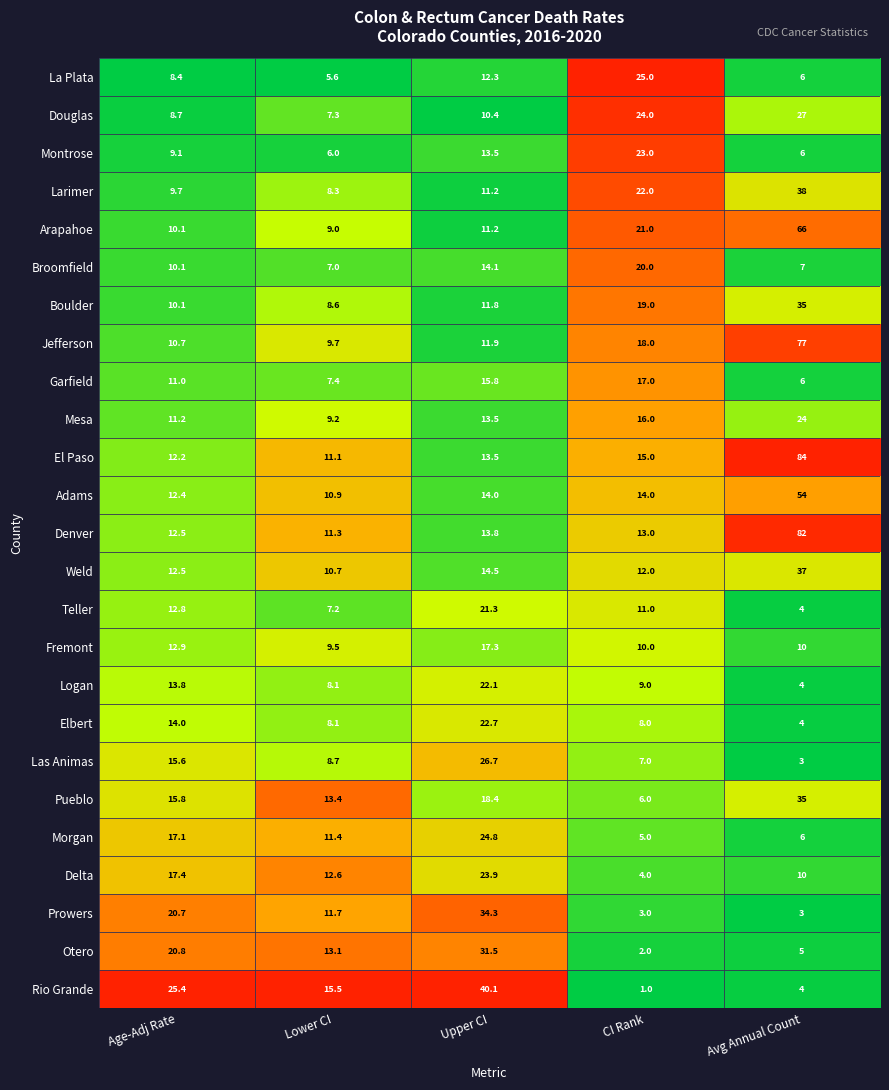

What is the sum of all Prowers values?

72.7